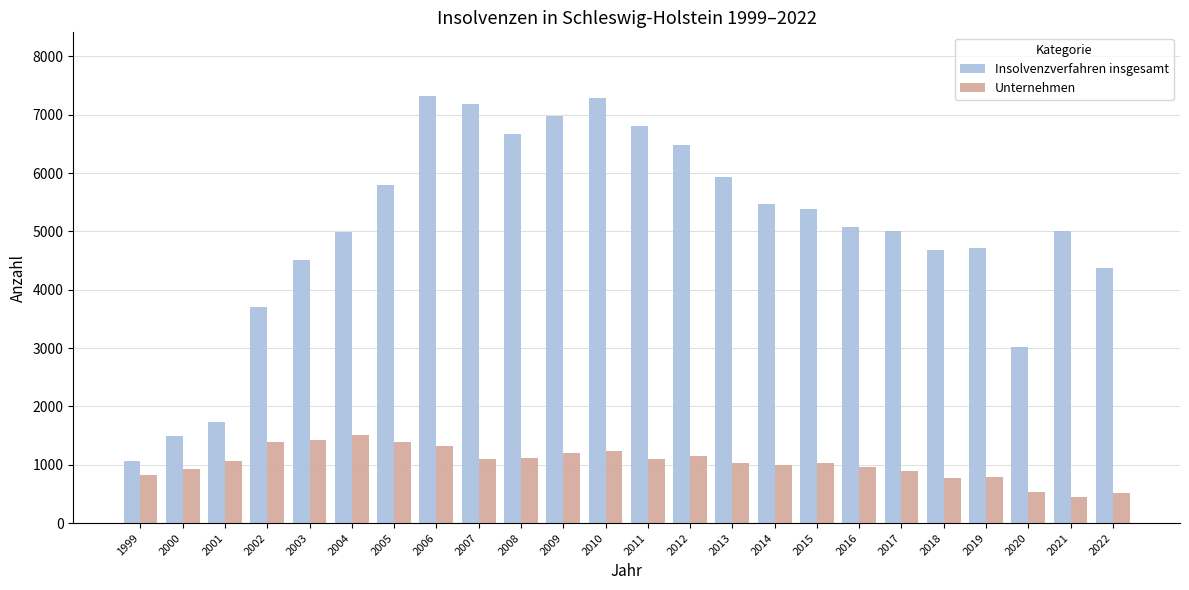

What is the difference between the highest and lowest values at 2003?

3087